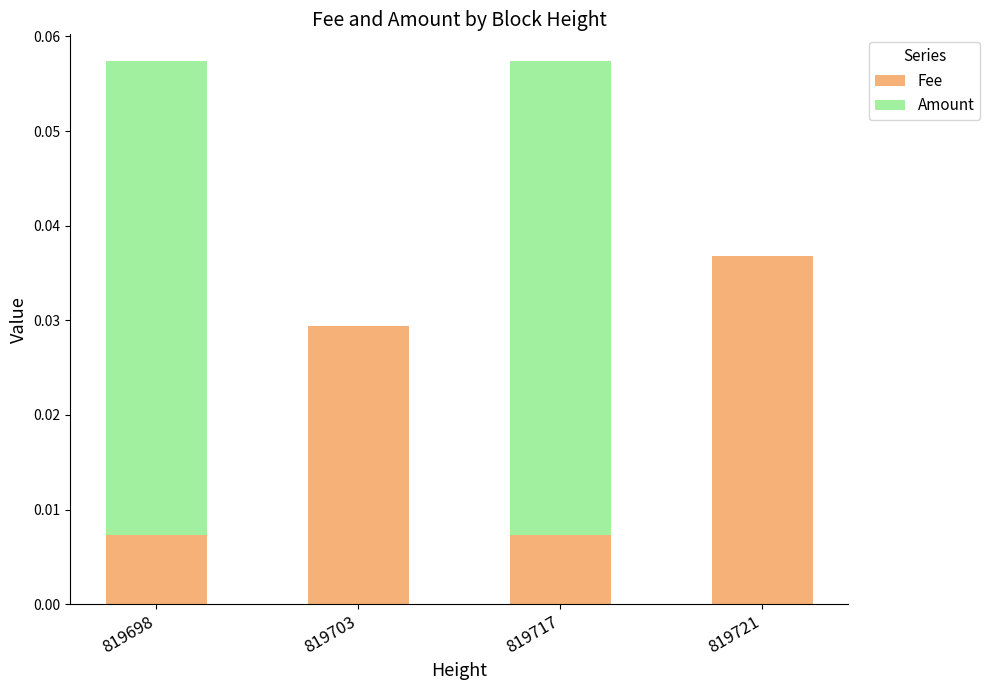

The Fee series shows 0.0 at 819717. True or false?

True